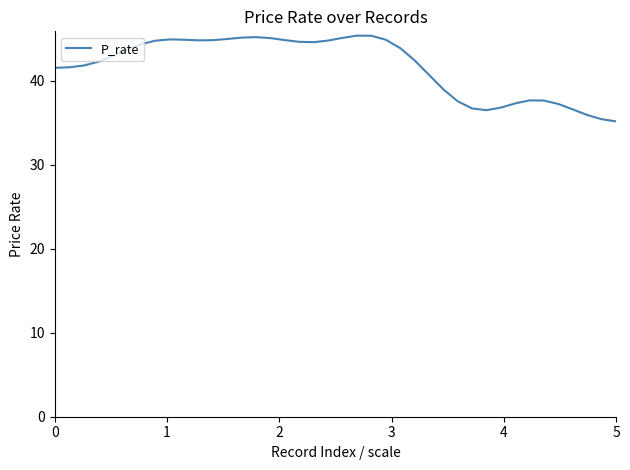

What is the smallest value displayed?

35.1